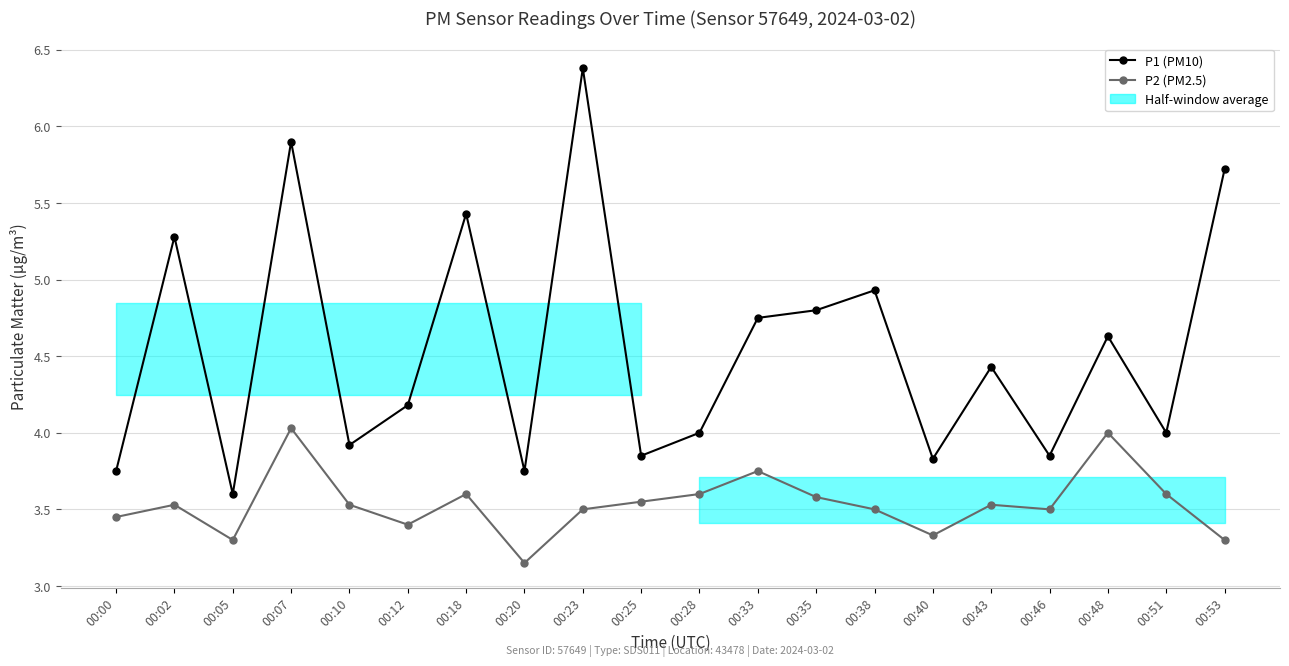

In P2 (PM2.5), how many points are higher than both neighbors (excluding endpoints)?

6